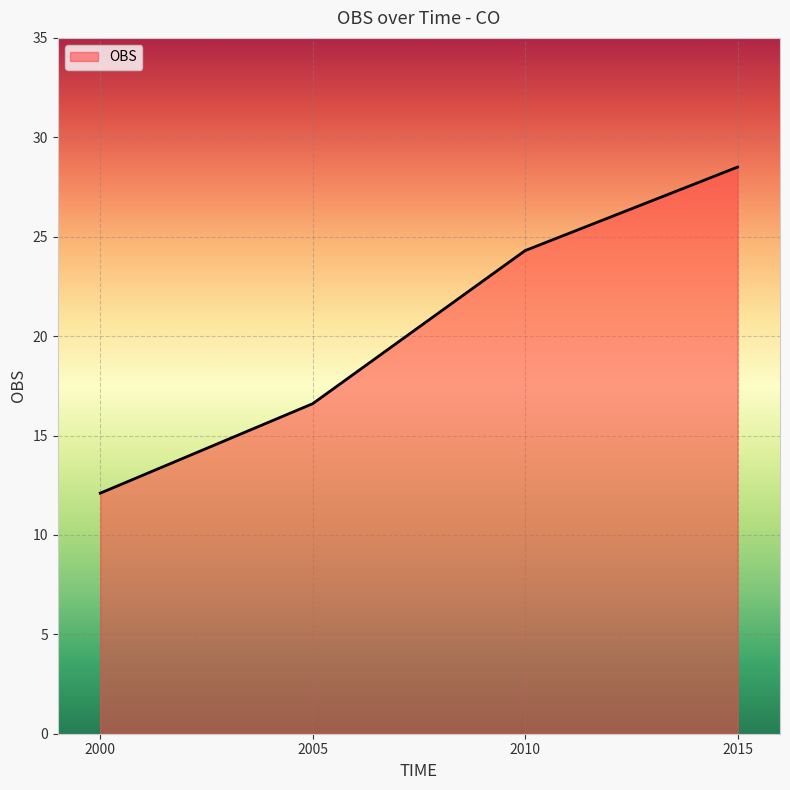

What is the ratio of the value at 2010 to the value at 2000?

2.0